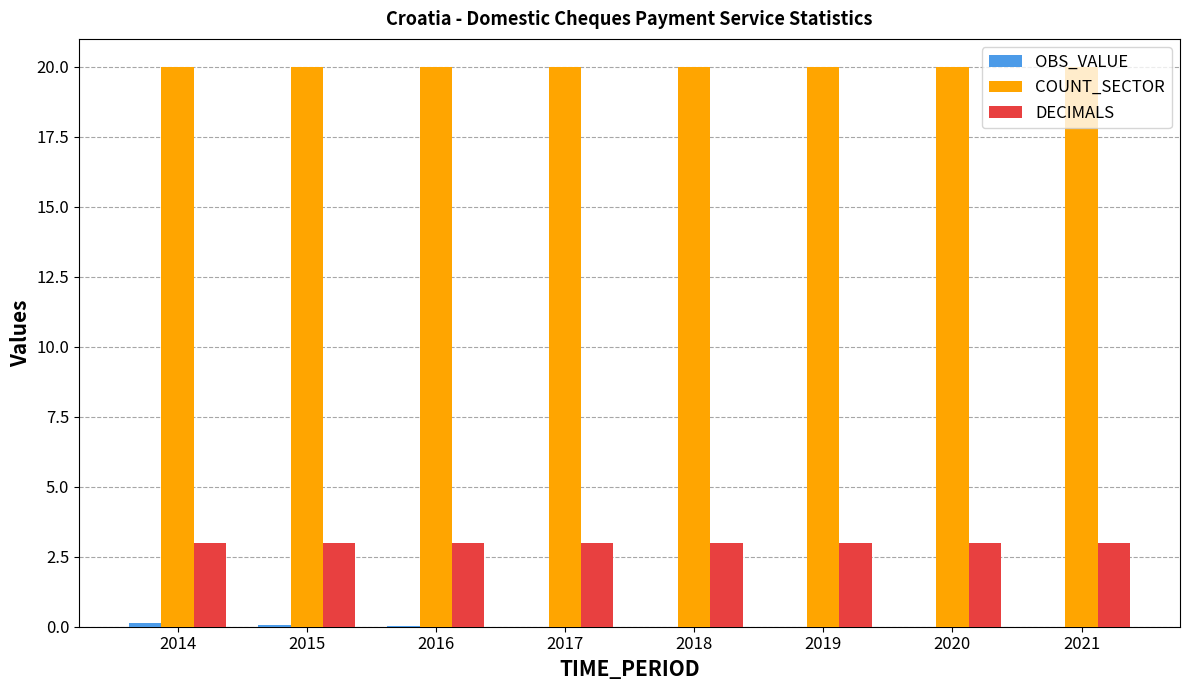

True or false: DECIMALS has a value of 1.5 at 2021.

False